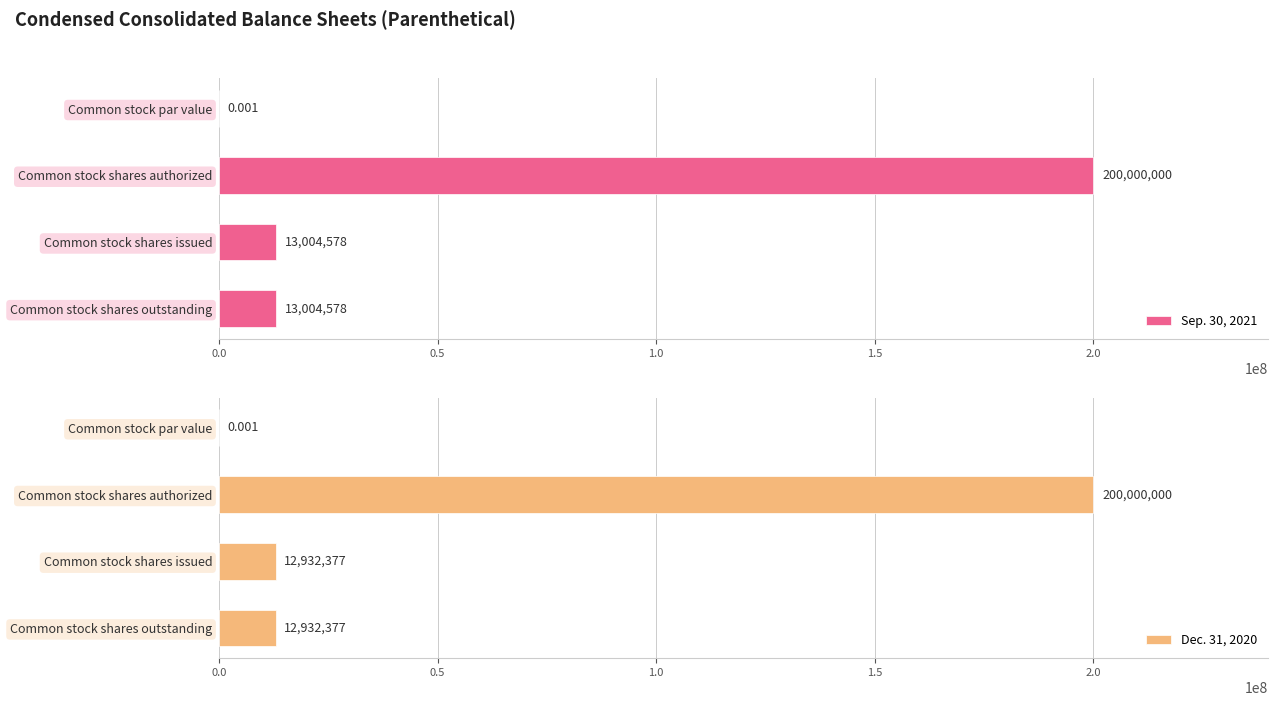

Rank the series by their average value, from lowest to highest.

Dec. 31, 2020, Sep. 30, 2021